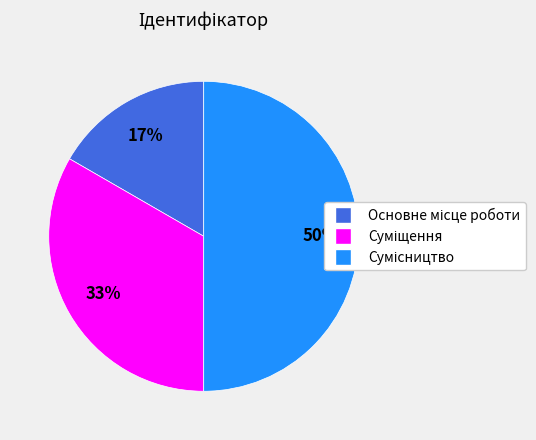

To the nearest percent, what is the average slice percentage?

33%